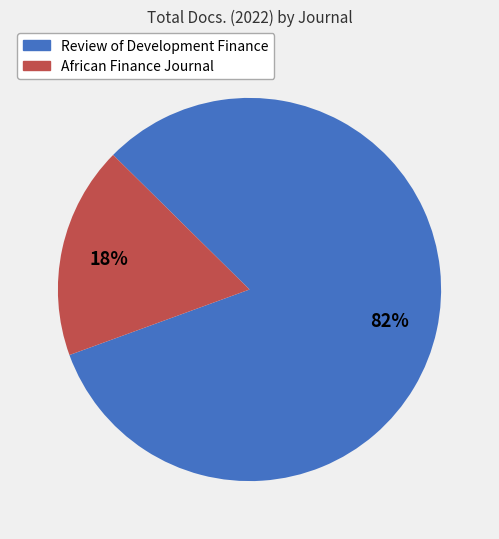

To the nearest percent, what portion does African Finance Journal represent?

18%